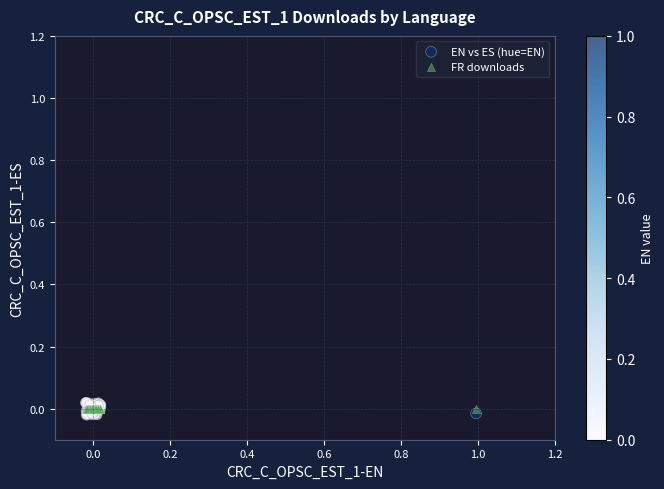

What are all the series names shown in the legend?

EN vs ES (hue=EN), FR downloads